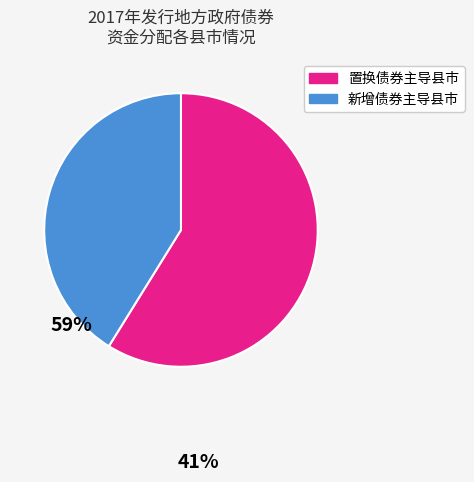

Does any single category account for the majority?

Yes